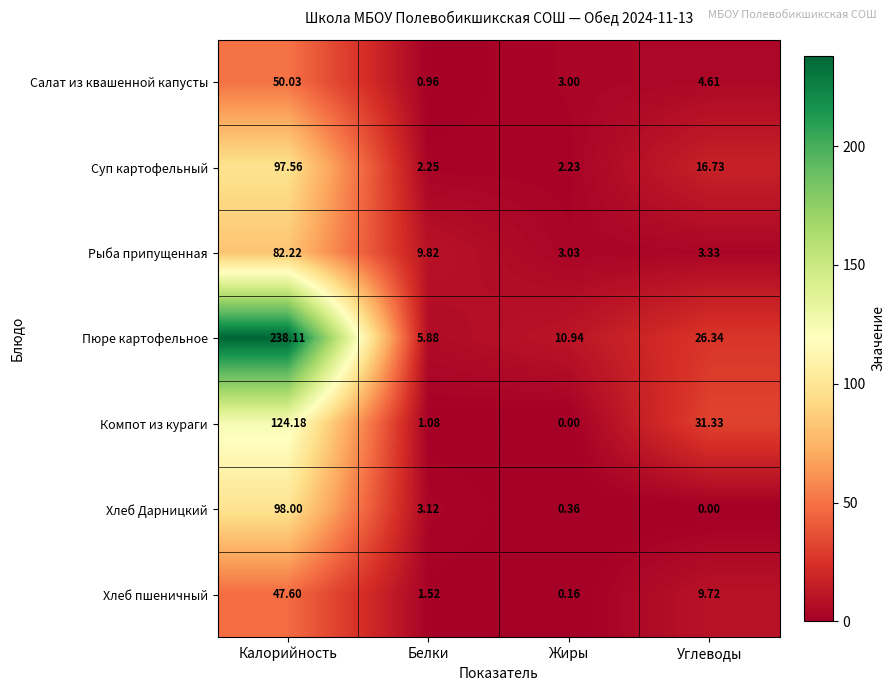

Which series changed the most between Калорийность and Жиры?

Пюре картофельное